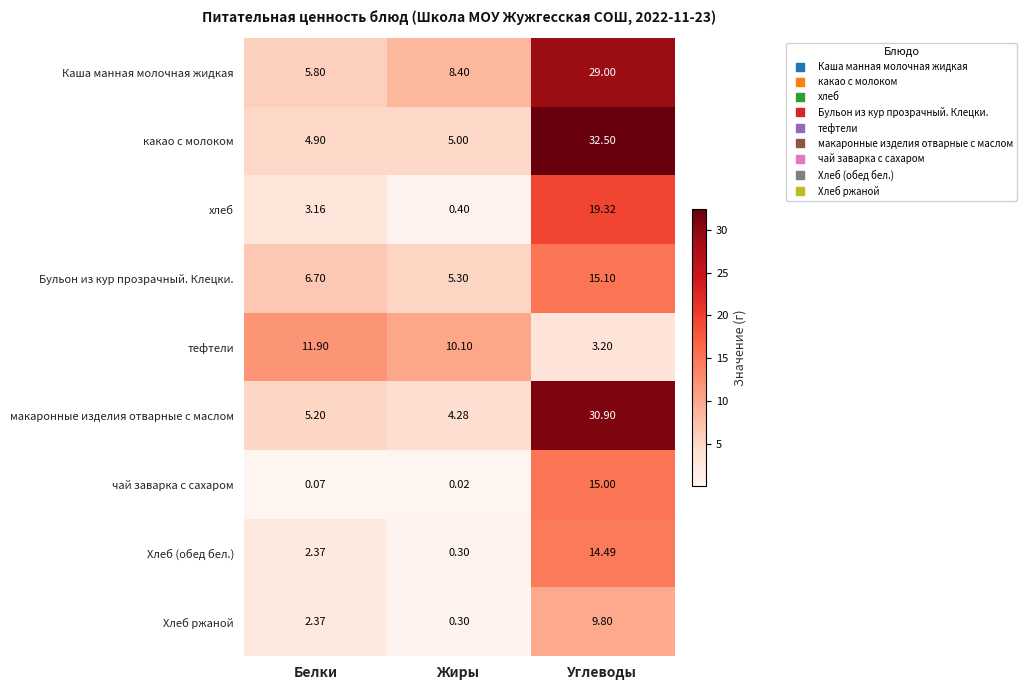

Between Белки and Углеводы, which series saw the biggest shift?

какао с молоком